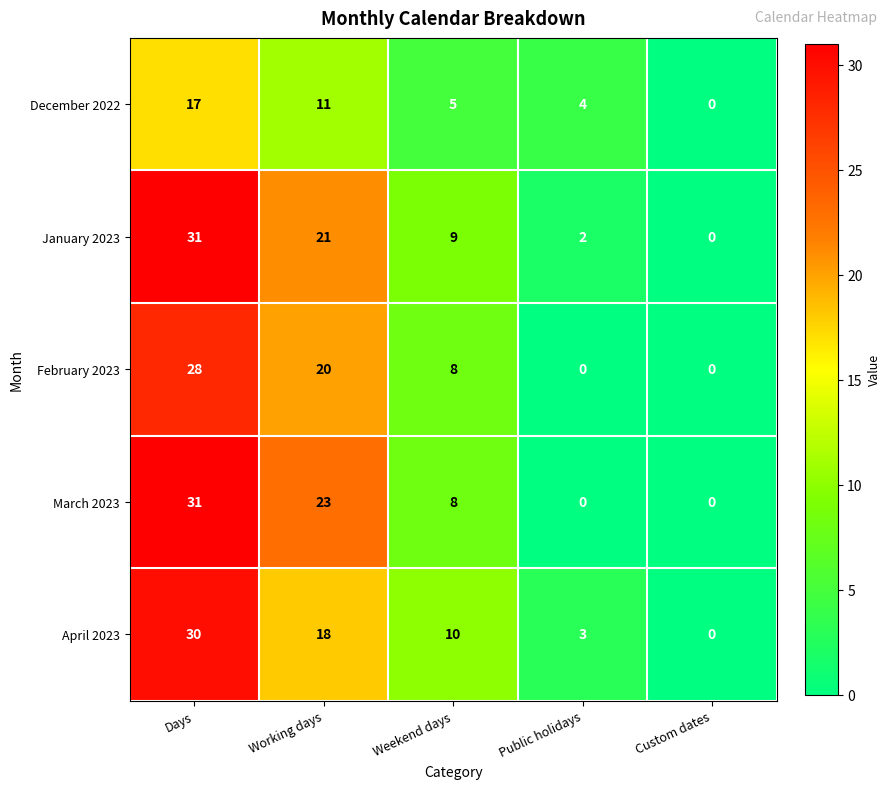

What is the difference between the second highest and second lowest values in the March 2023 series?

23